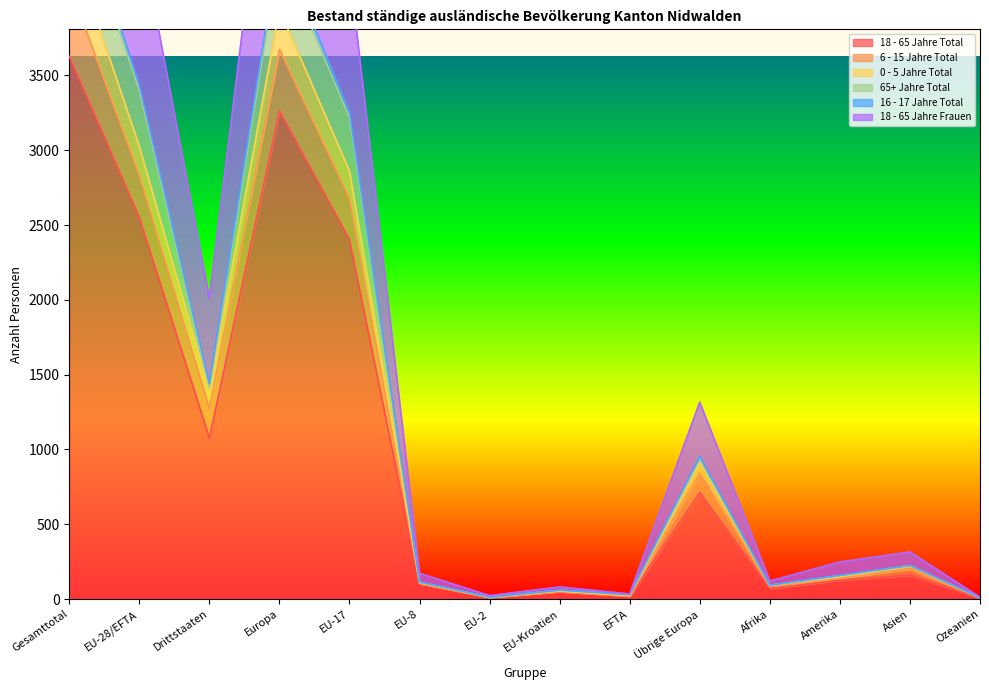

Is it true that 18 - 65 Jahre Total equals 2551 at EU-28/EFTA?

True